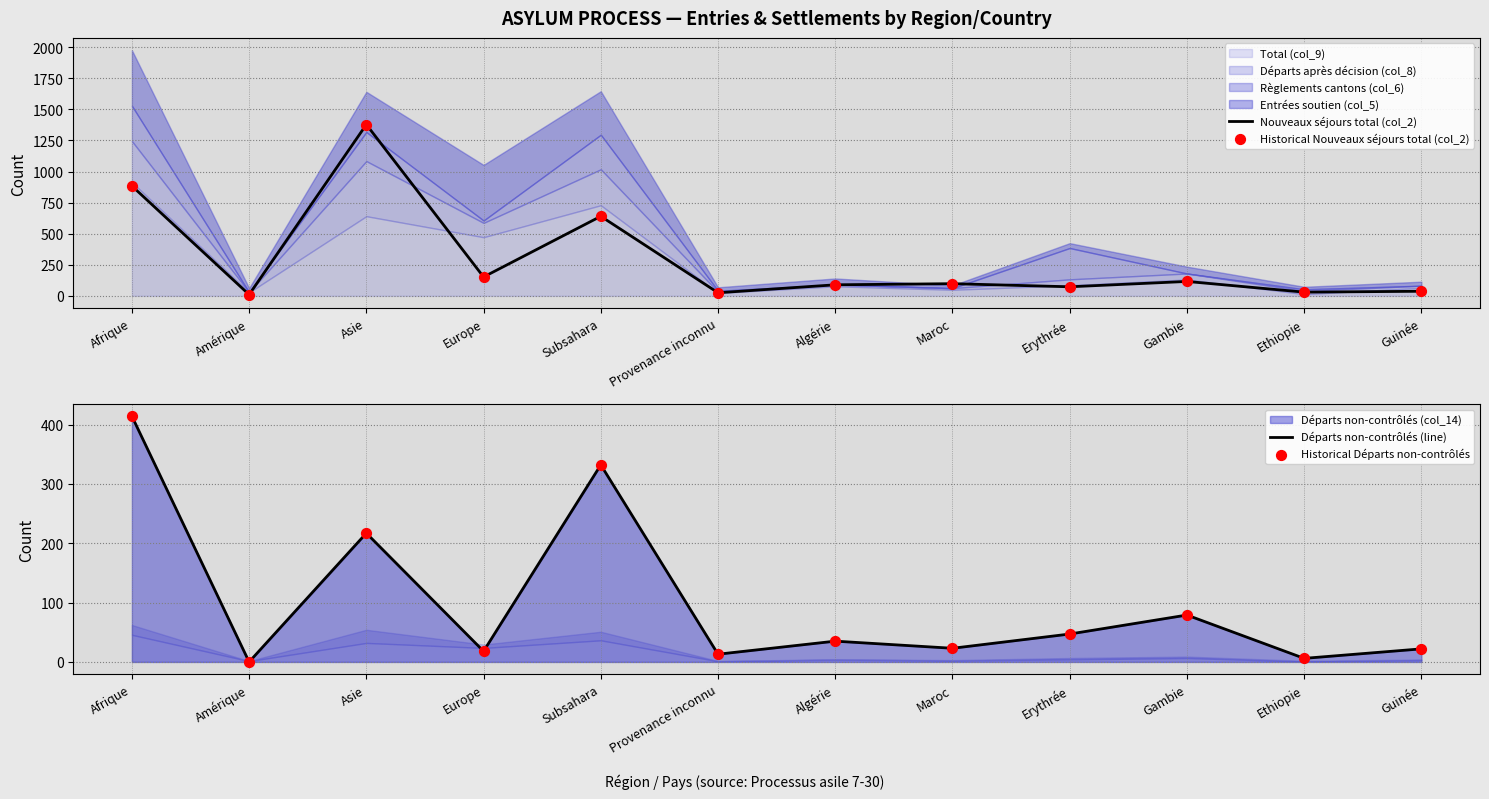

Which series has the widest spread of Y values?

Nouveaux séjours total (col_2)